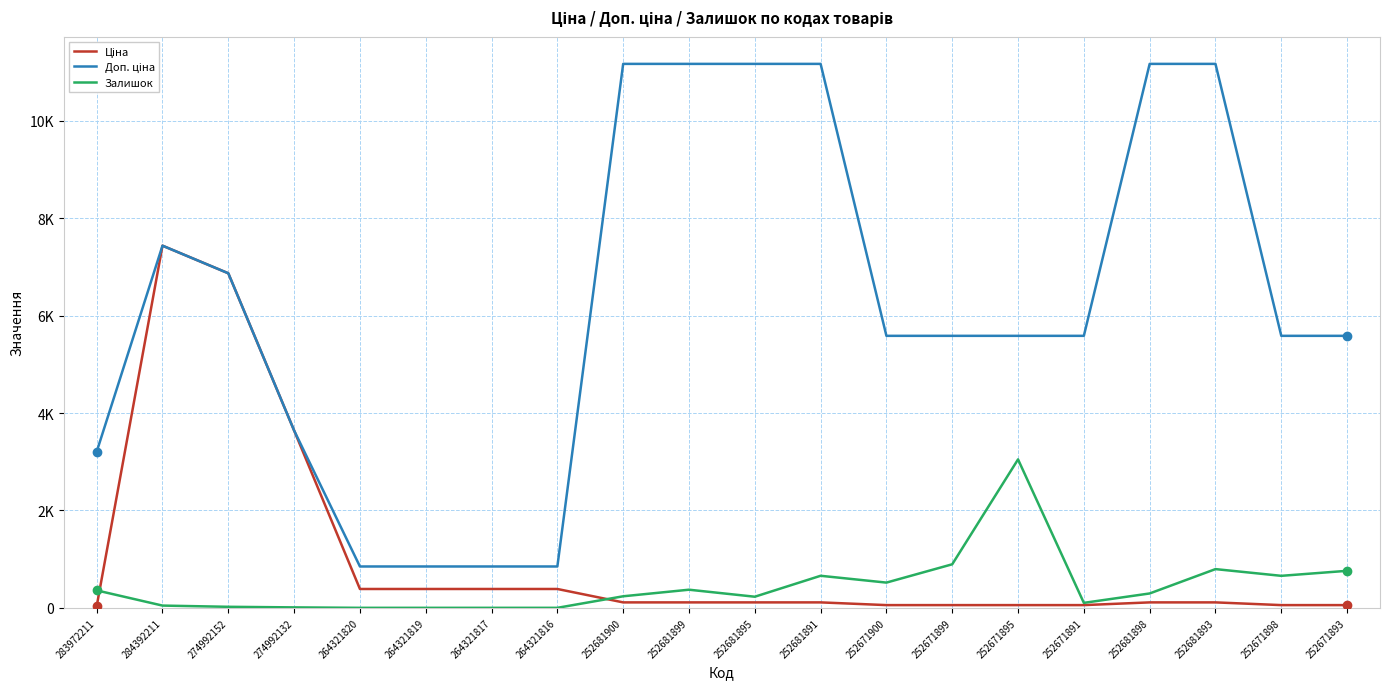

The Залишок series shows 658.0 at 252681891. True or false?

True